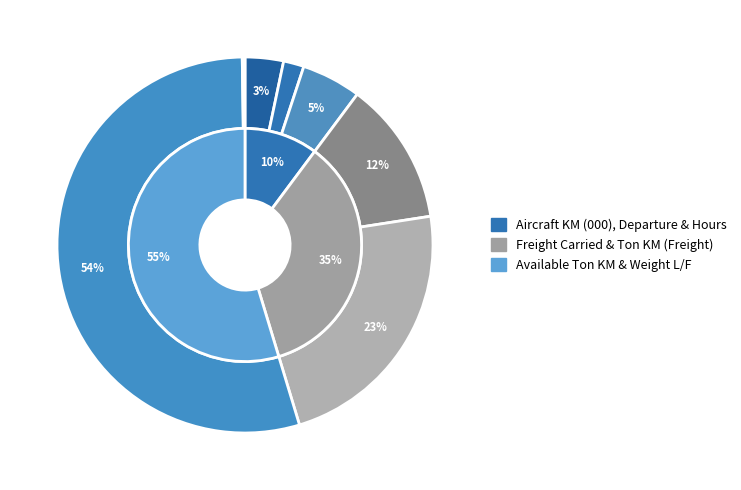

What percentage is the Aircraft Departure slice, to the nearest percent?

2%